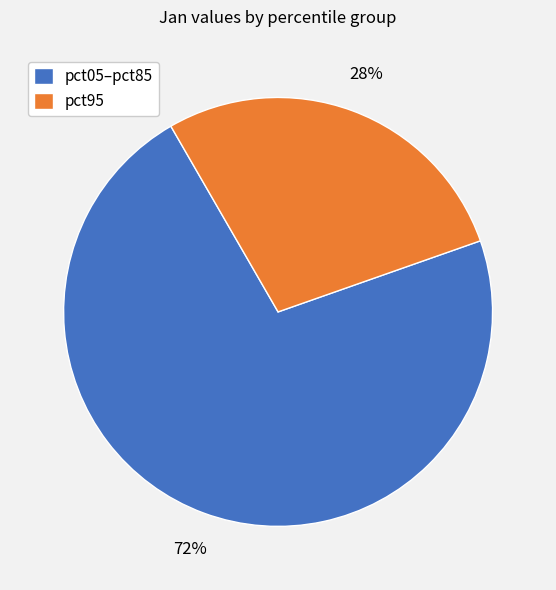

Which slice is the largest?

pct05–pct85